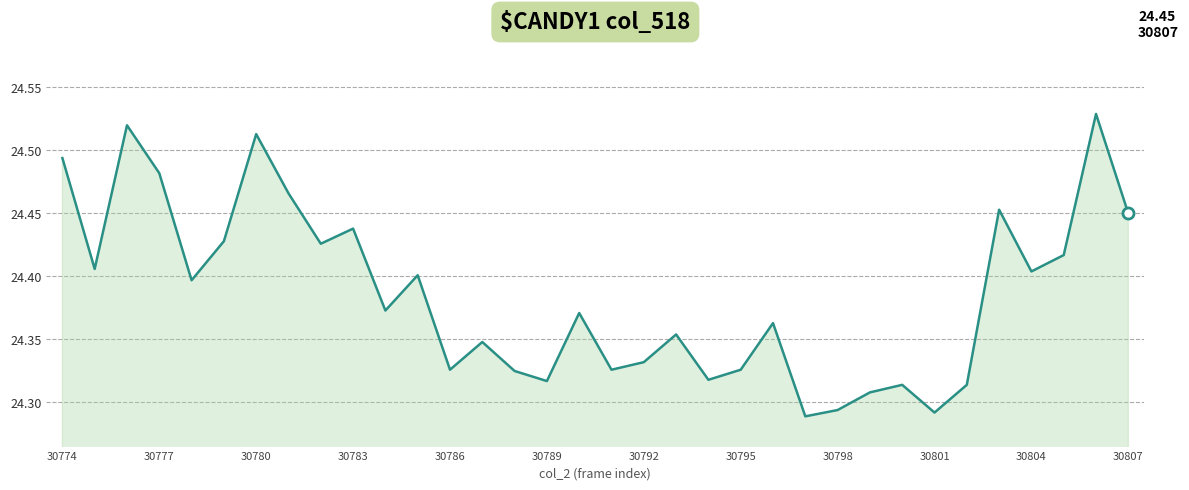

Does the chart display data point markers on the line(s)?

No